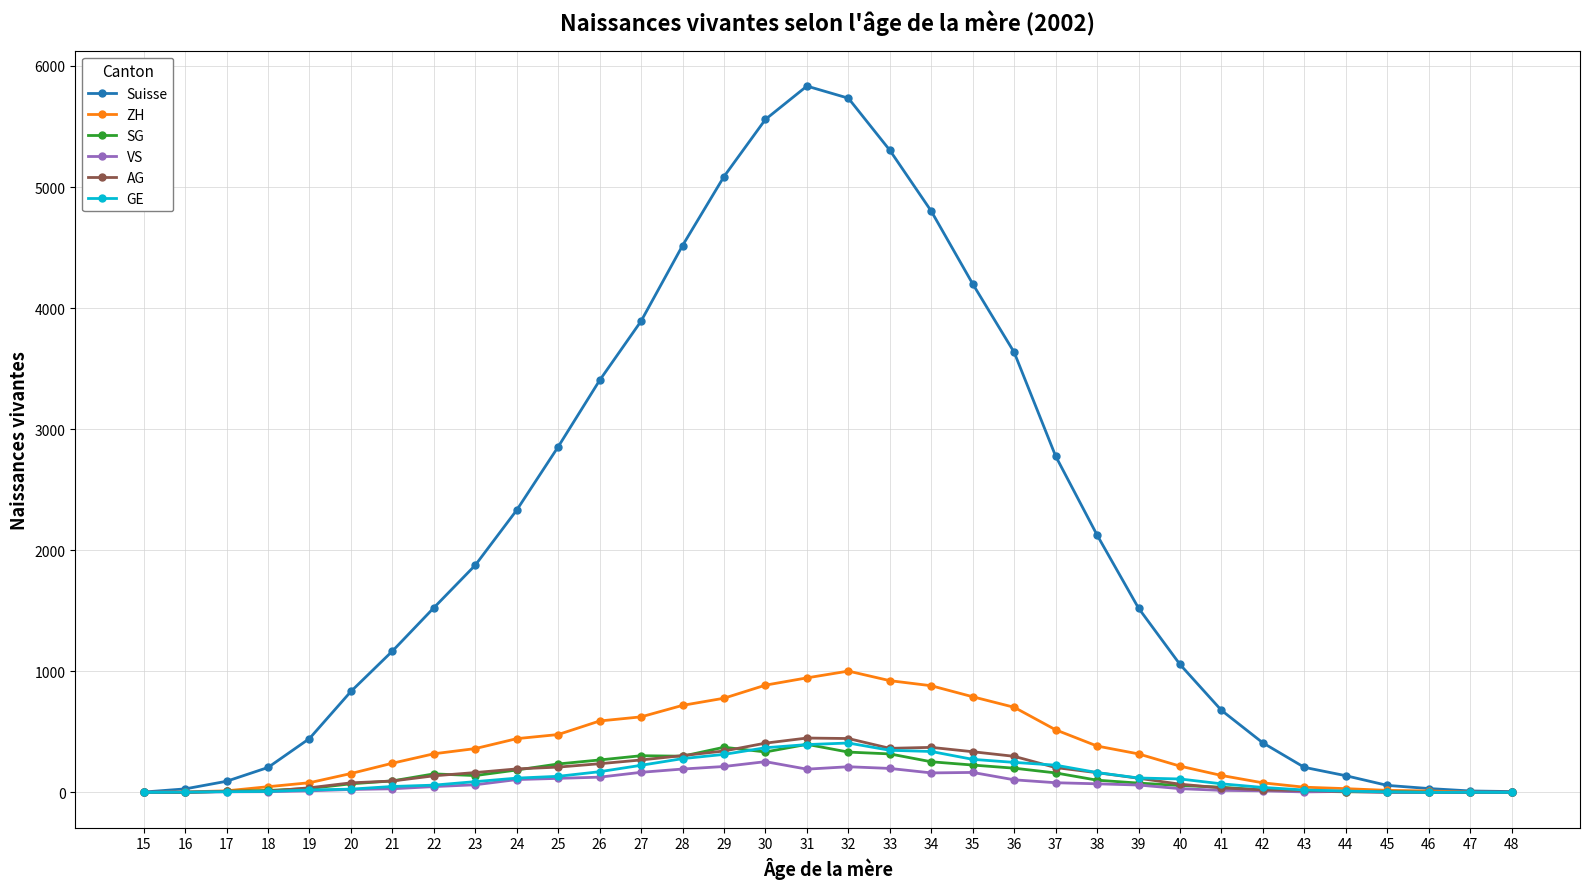

True or false: AG has more than 1 interior local peaks.

True